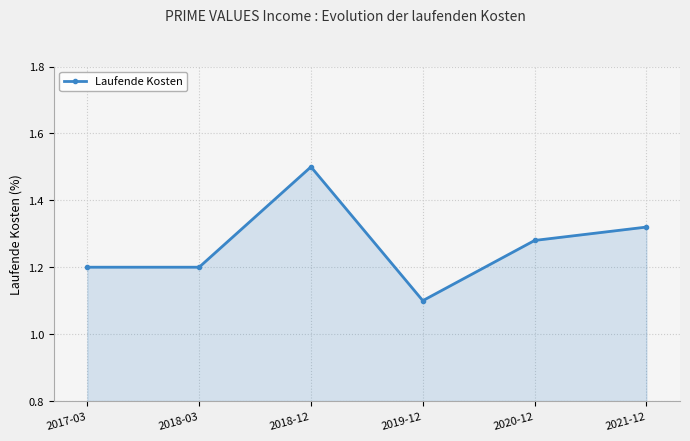

Is it true that the value at 2017-03 is 1.2?

True